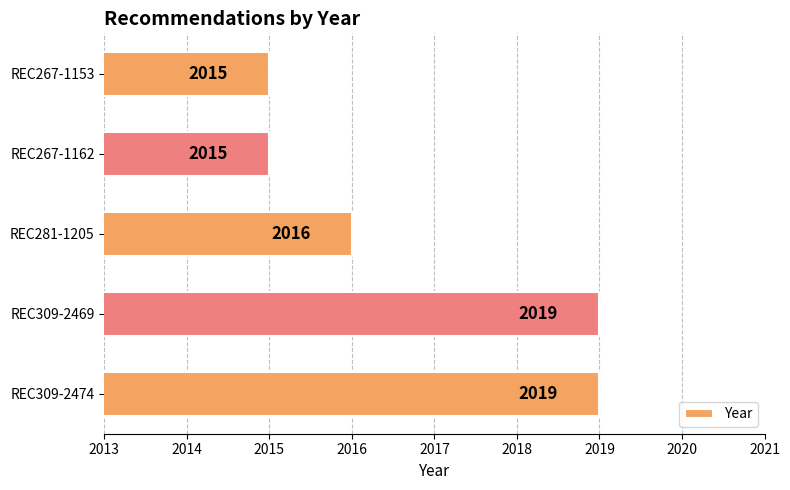

Are the bars horizontal?

Yes